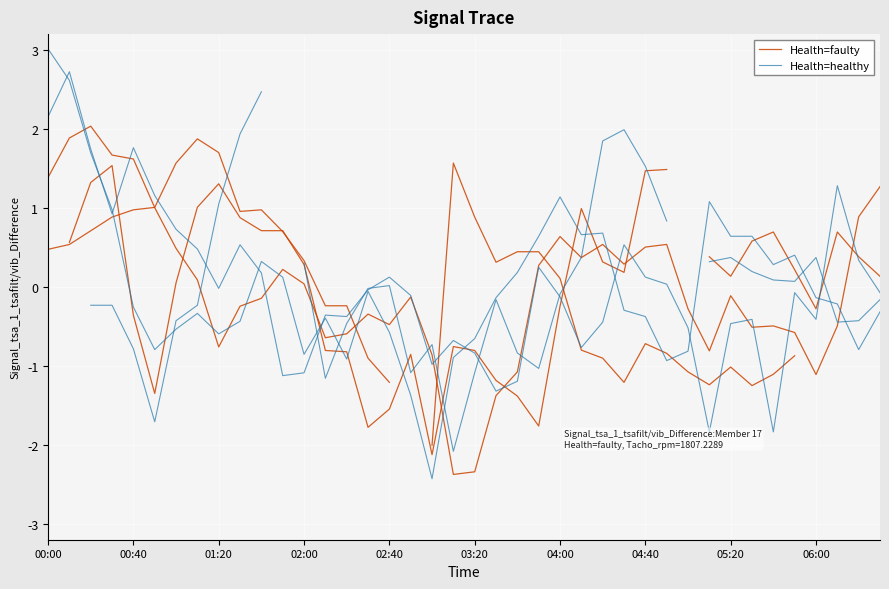

True or false: Health=faulty has more than 0 points higher than both neighbors.

True